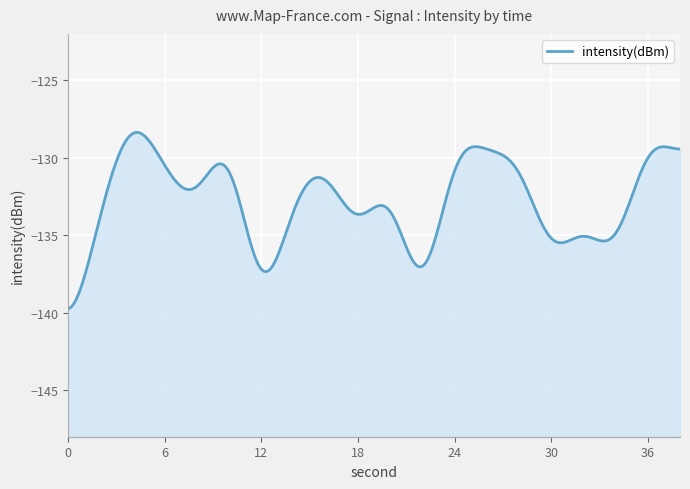

Is it true that the value at 16 is -220.2?

False